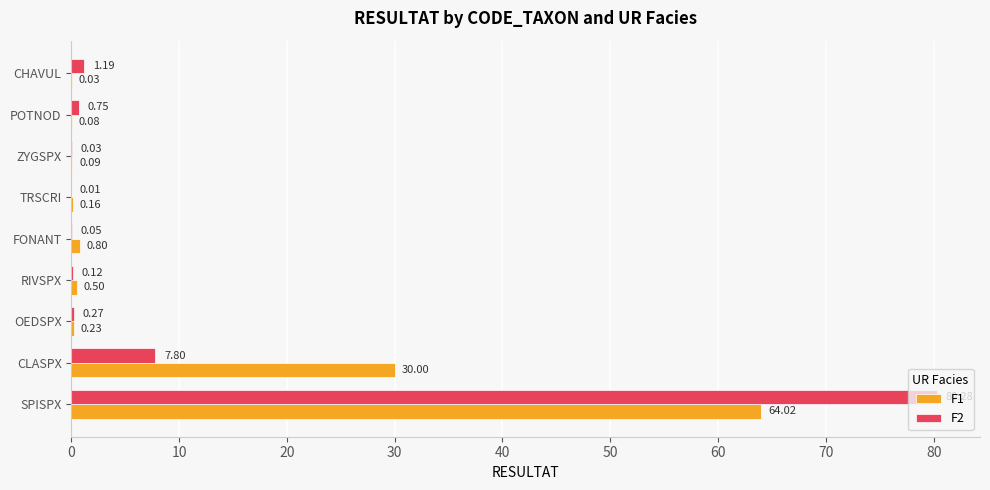

Between ZYGSPX and CHAVUL, which series saw the biggest shift?

F2